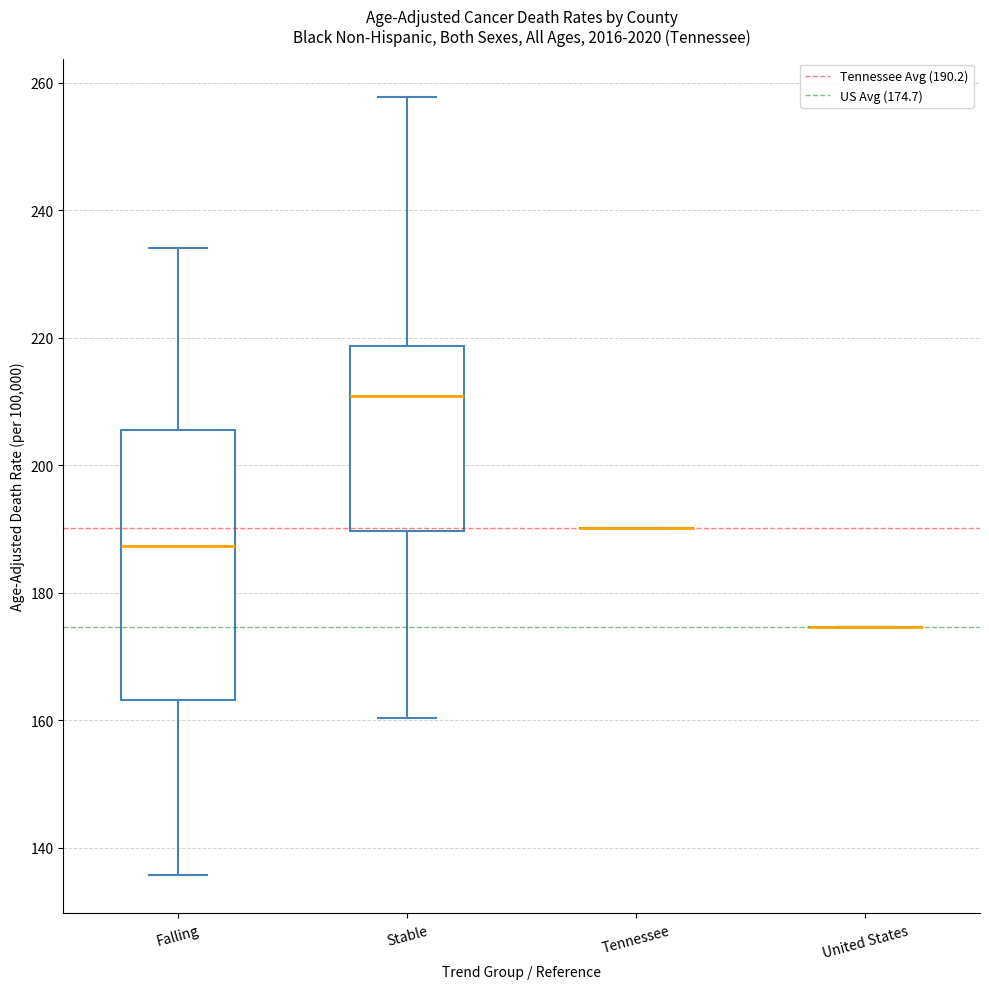

Where does the lower whisker of the box for Falling end on the y-axis? The values are not printed on the chart, so give them approximately, as read against the axis.

136